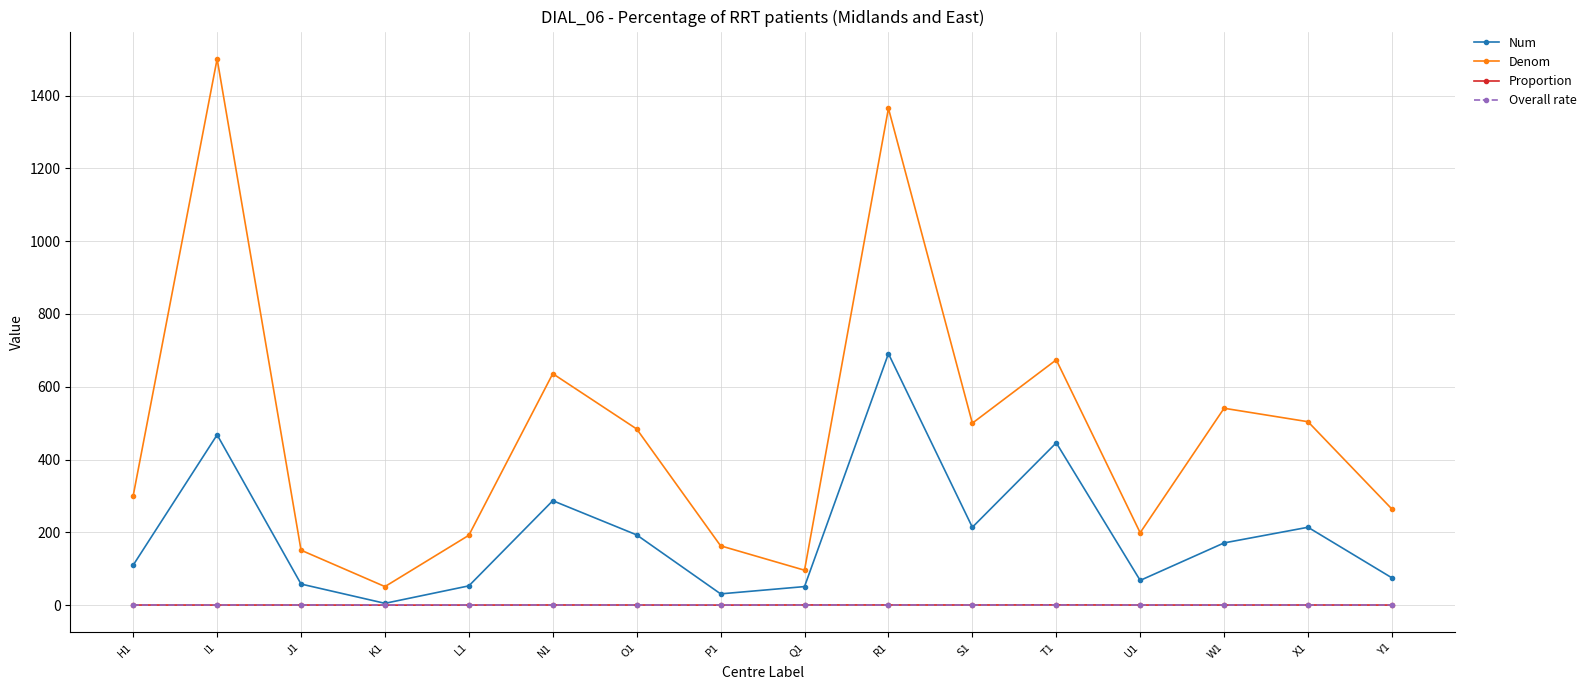

Is the value of Denom at O1 greater than the value of Num at W1?

Yes